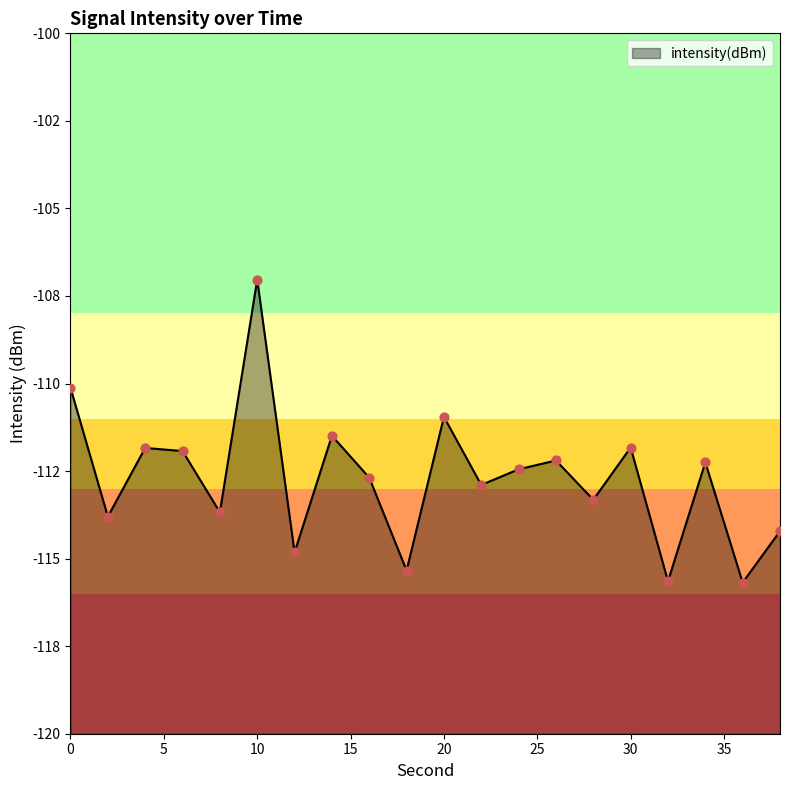

Between 32 and 2, which is larger?

2